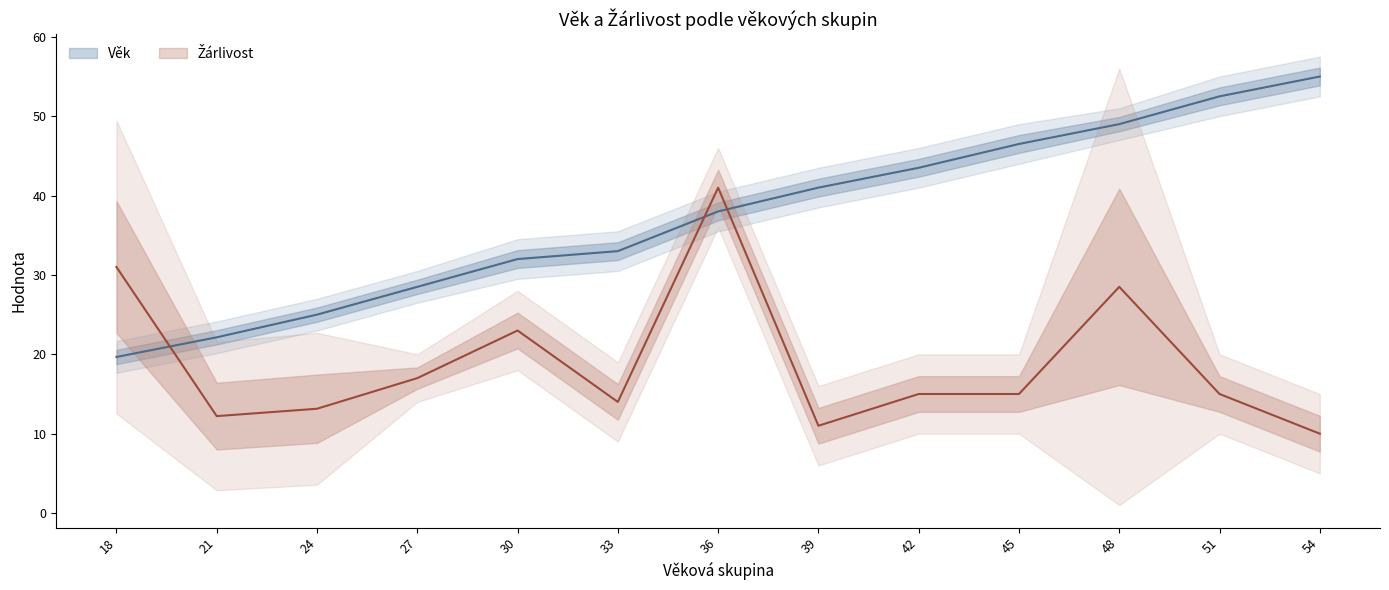

True or false: Žárlivost and Žárlivost_lower cross at least once.

False